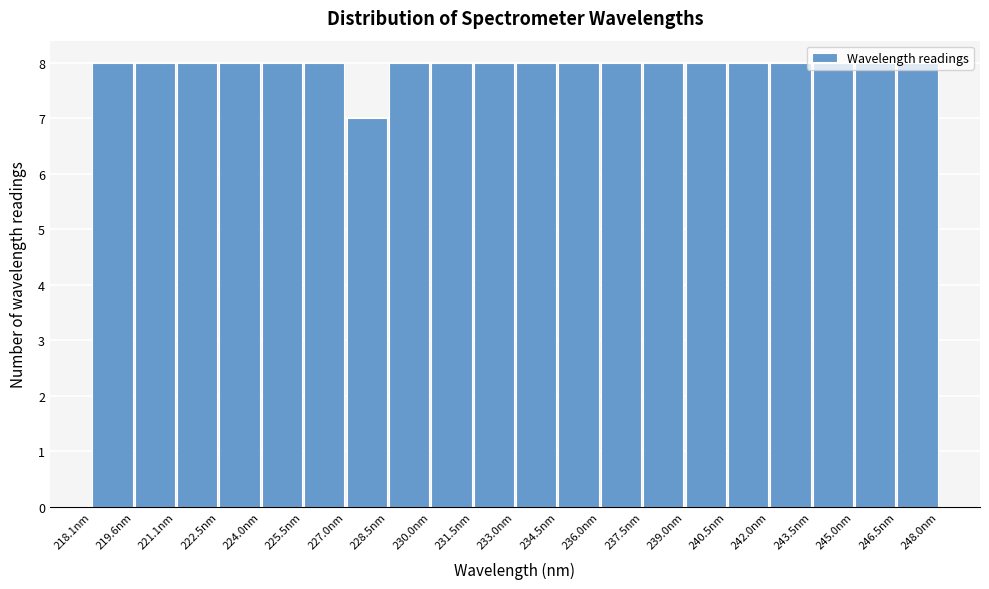

What is the height of the bar covering 236.0 to 237.6 on the x-axis? Neither the bar edges nor the heights are printed on the chart, so give them approximately, as read against the axes.

8